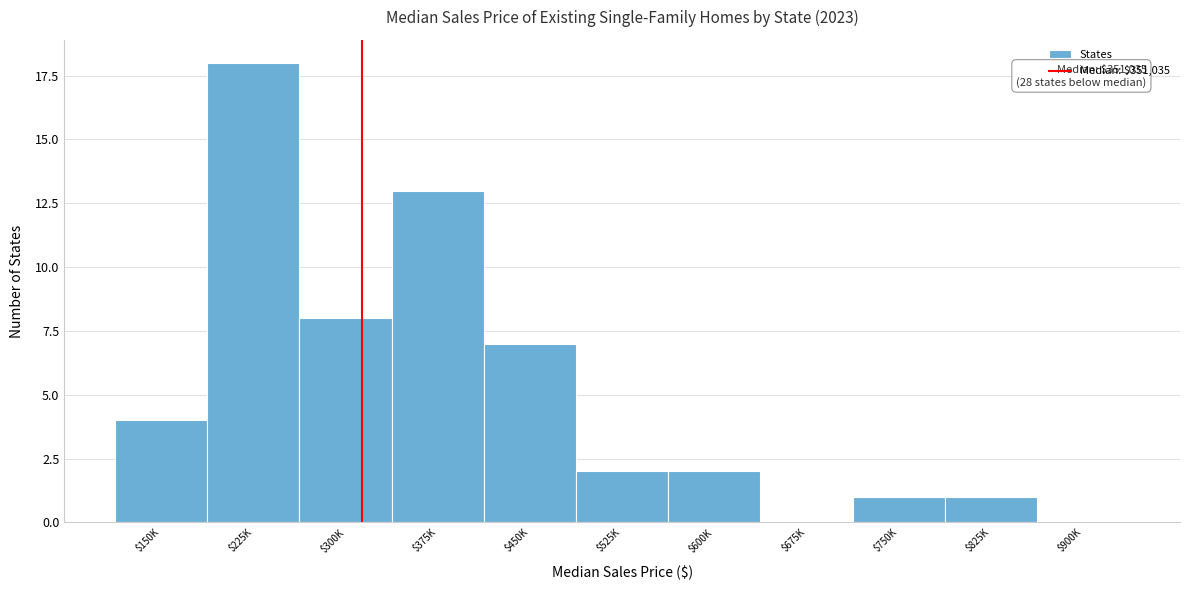

What is the maximum value shown in the chart?

18